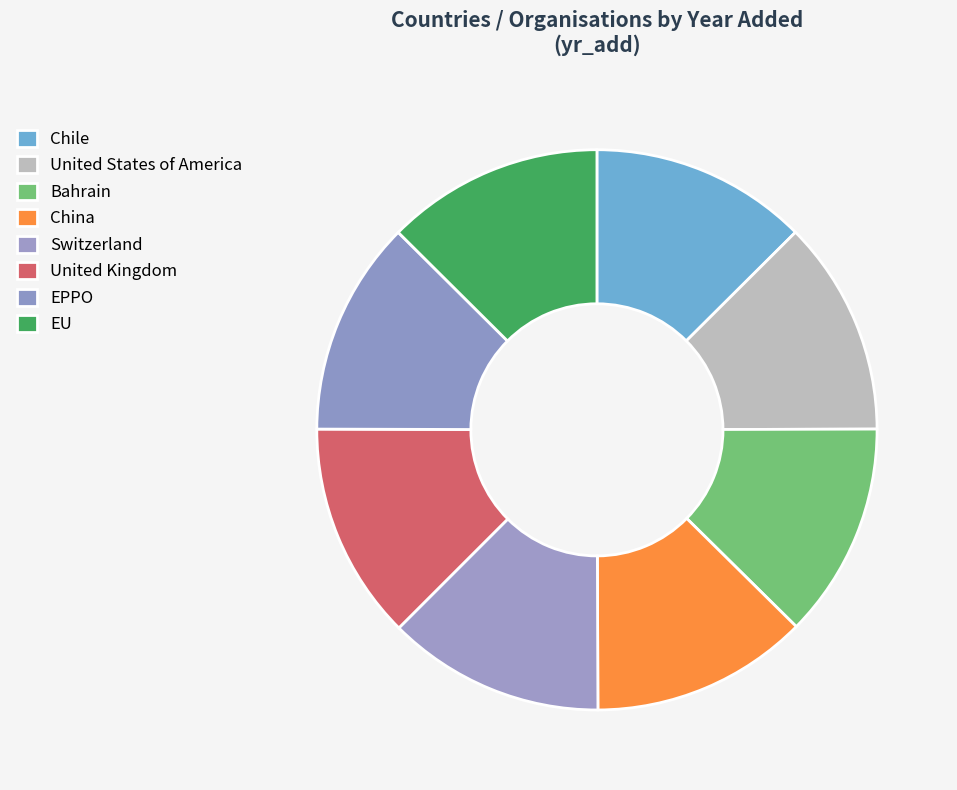

Combined, do China and Switzerland account for over 50%?

No